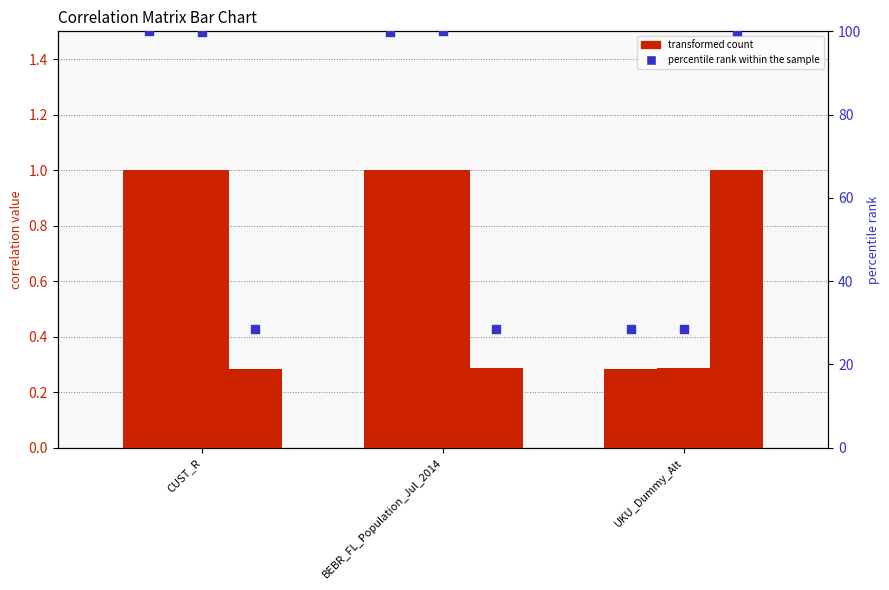

What is the total value across all series at CUST_R?

230.7